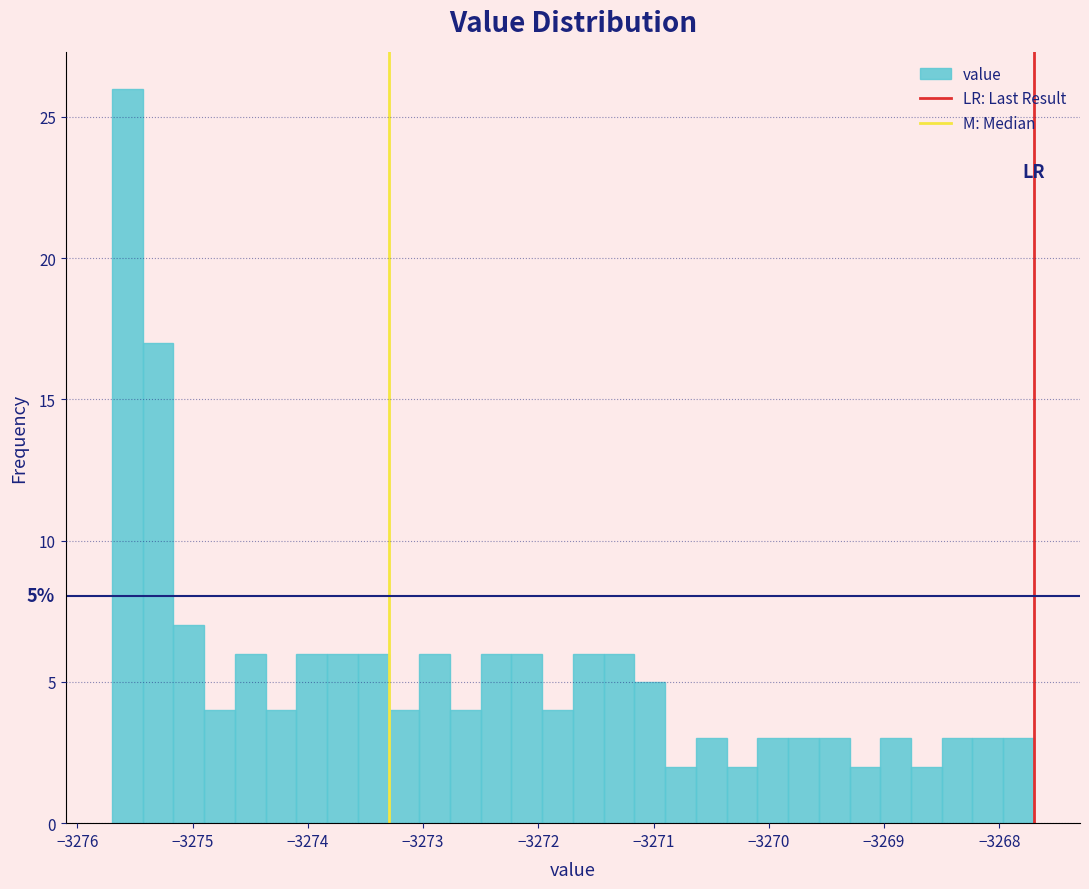

Read against the x-axis, roughly where is the centre of the tallest bar?

-3275.6